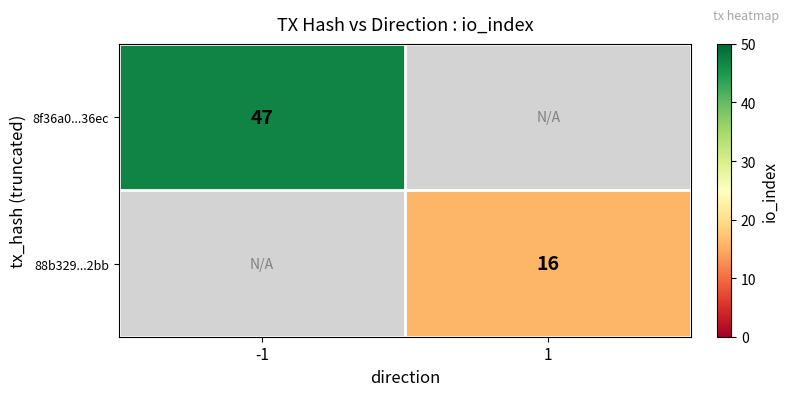

The 88b329...2bb series shows 16 at 1. True or false?

True